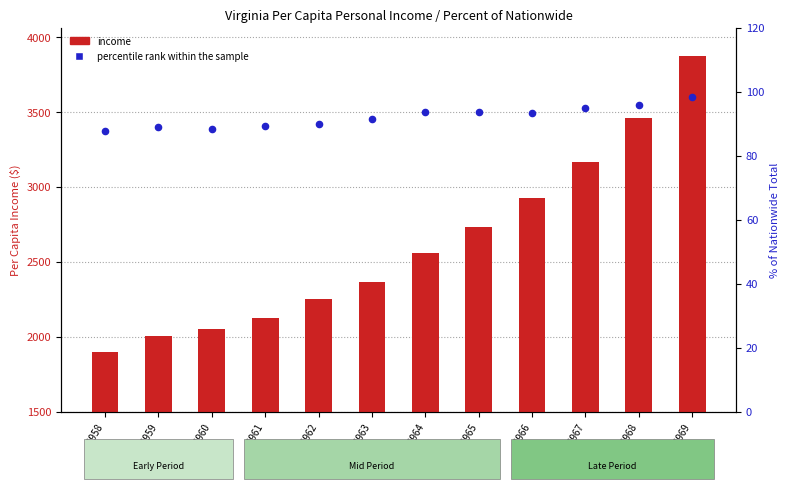

At how many categories does at least one series exceed 2434?

6